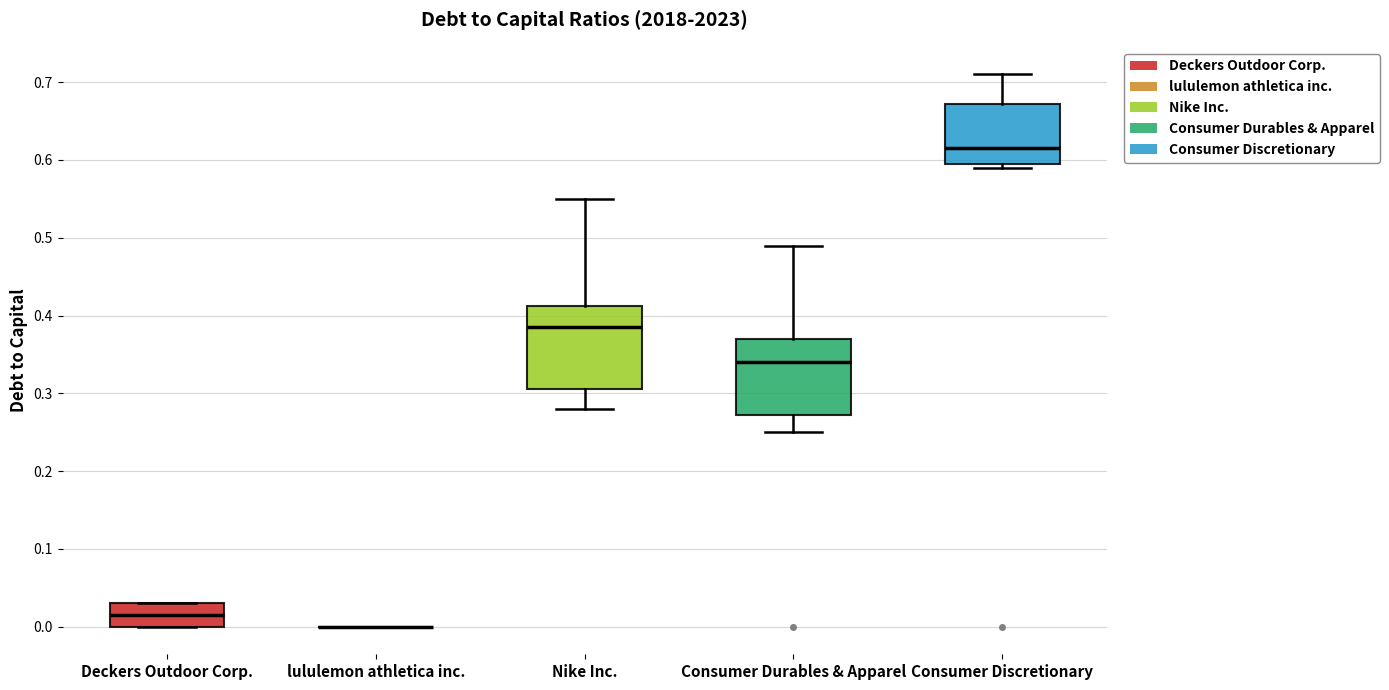

Where does the upper whisker of the box for Consumer Durables & Apparel end on the y-axis? The values are not printed on the chart, so give them approximately, as read against the axis.

0.49